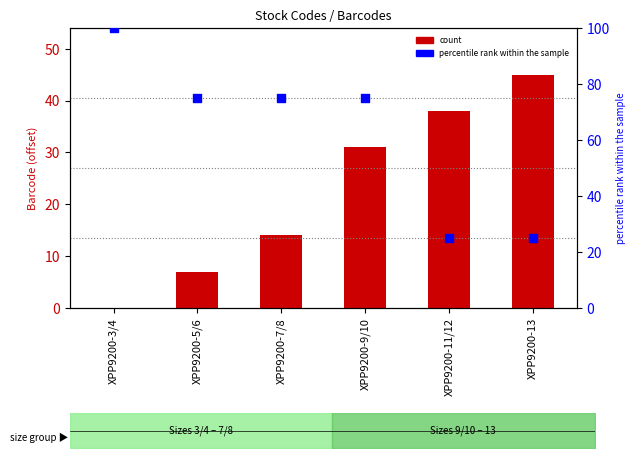

What are all the series names shown in the legend?

count, percentile rank within the sample